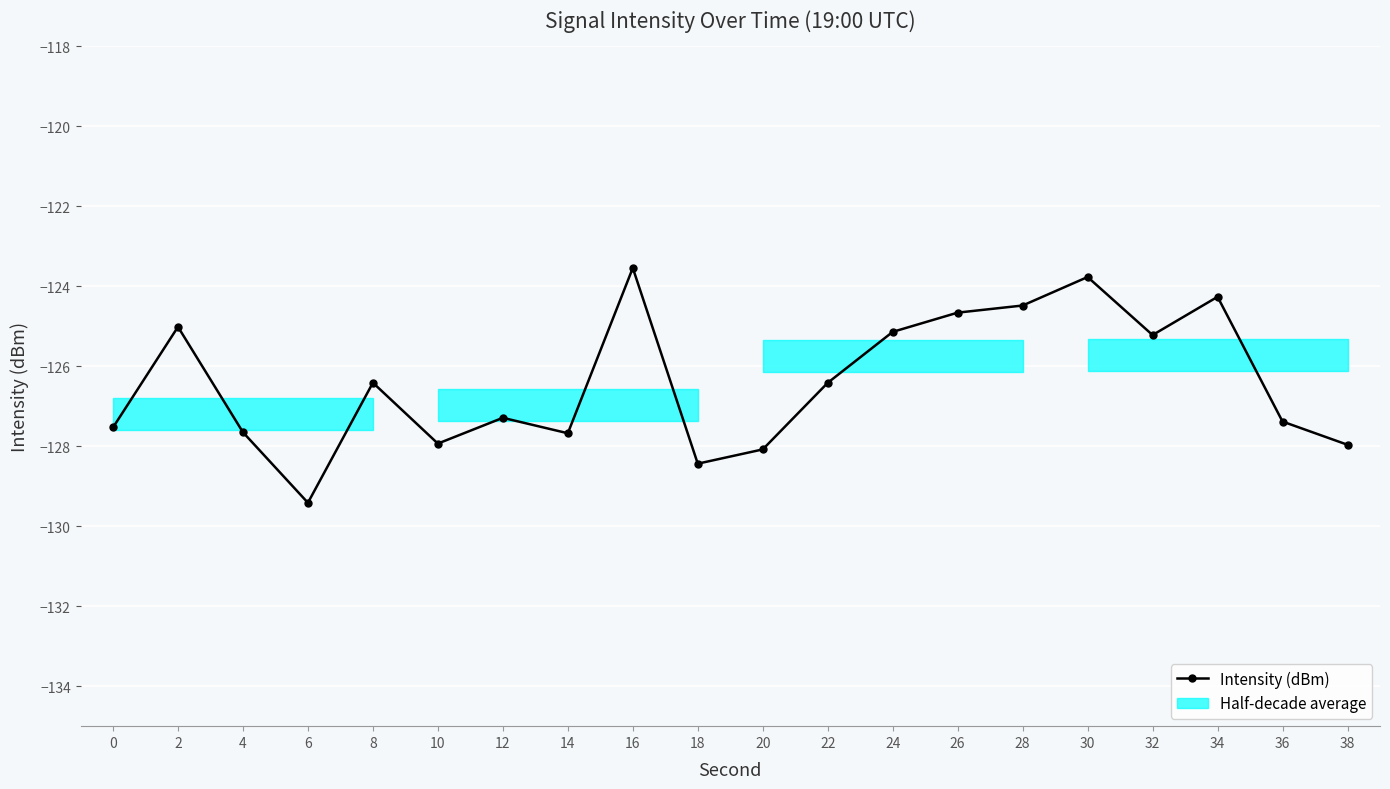

Is it true that the value at 14 is -229.2?

False